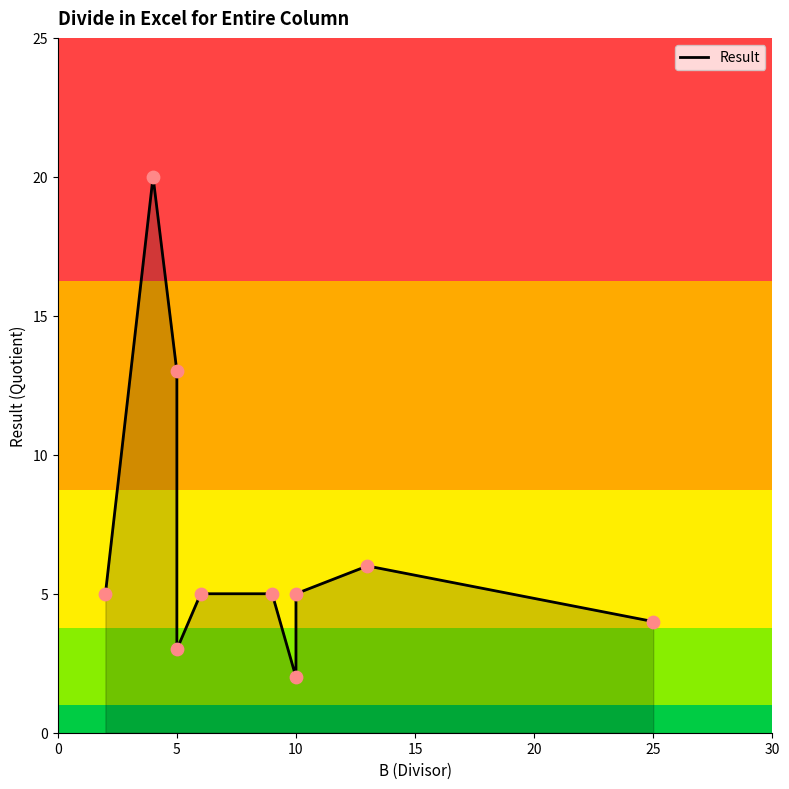

Which has a higher value, 15 or 25?

25